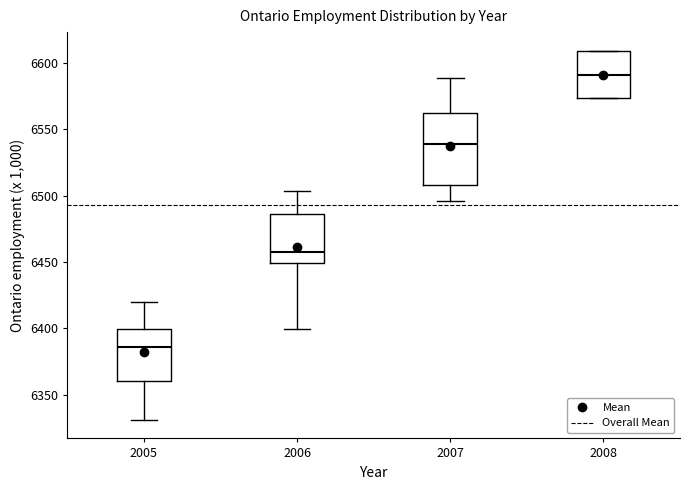

Which box is the tallest, from its lower edge to its upper edge?

2007